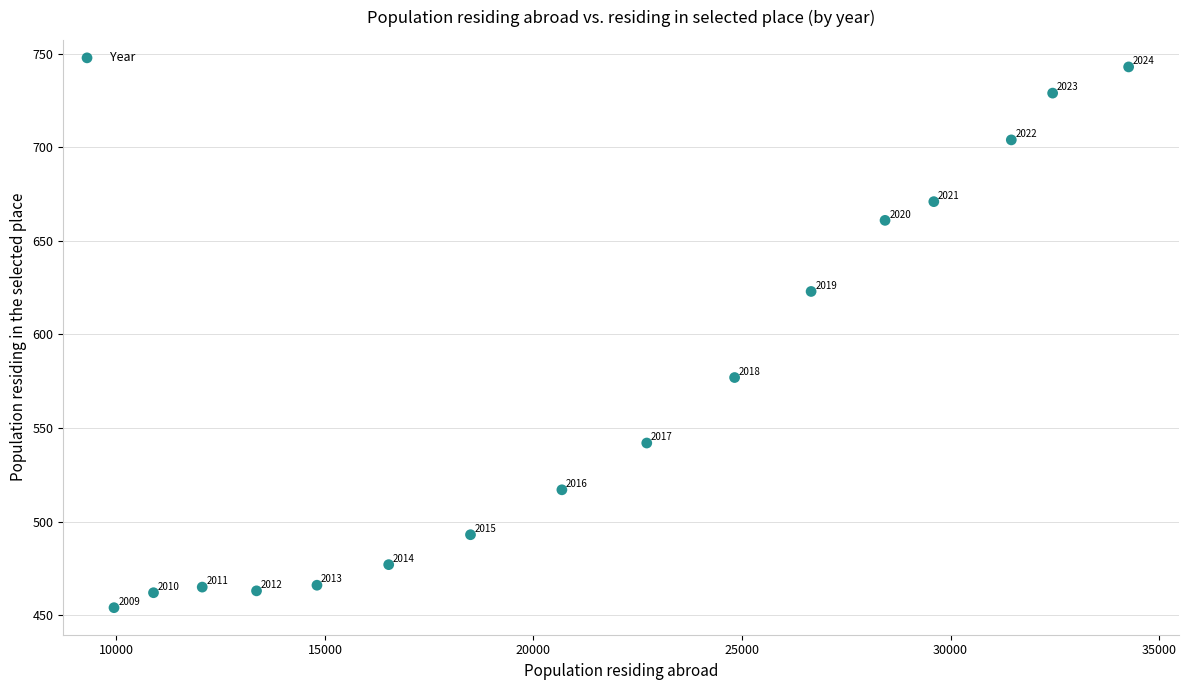

What Y value in the scatter plot is closest to 598?

577